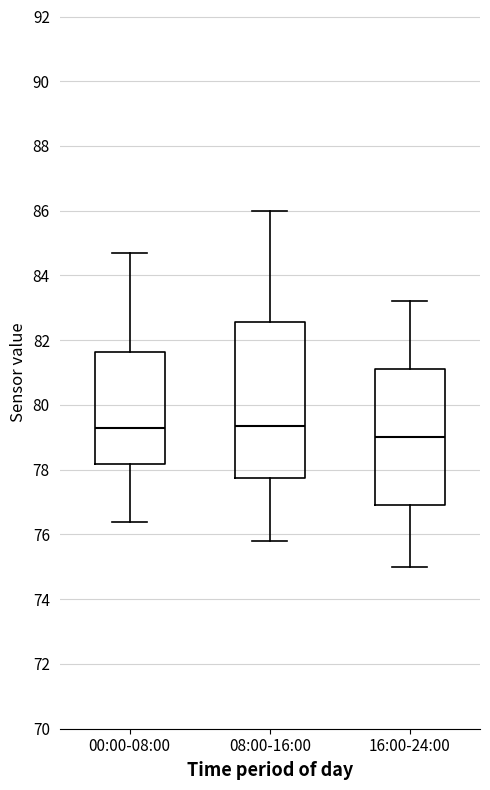

Which box's median line is the lowest?

16:00-24:00